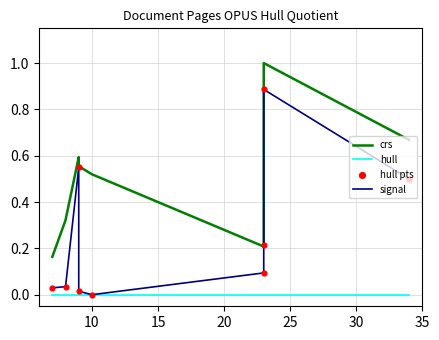

Which series has the largest Y range (max minus min)?

signal